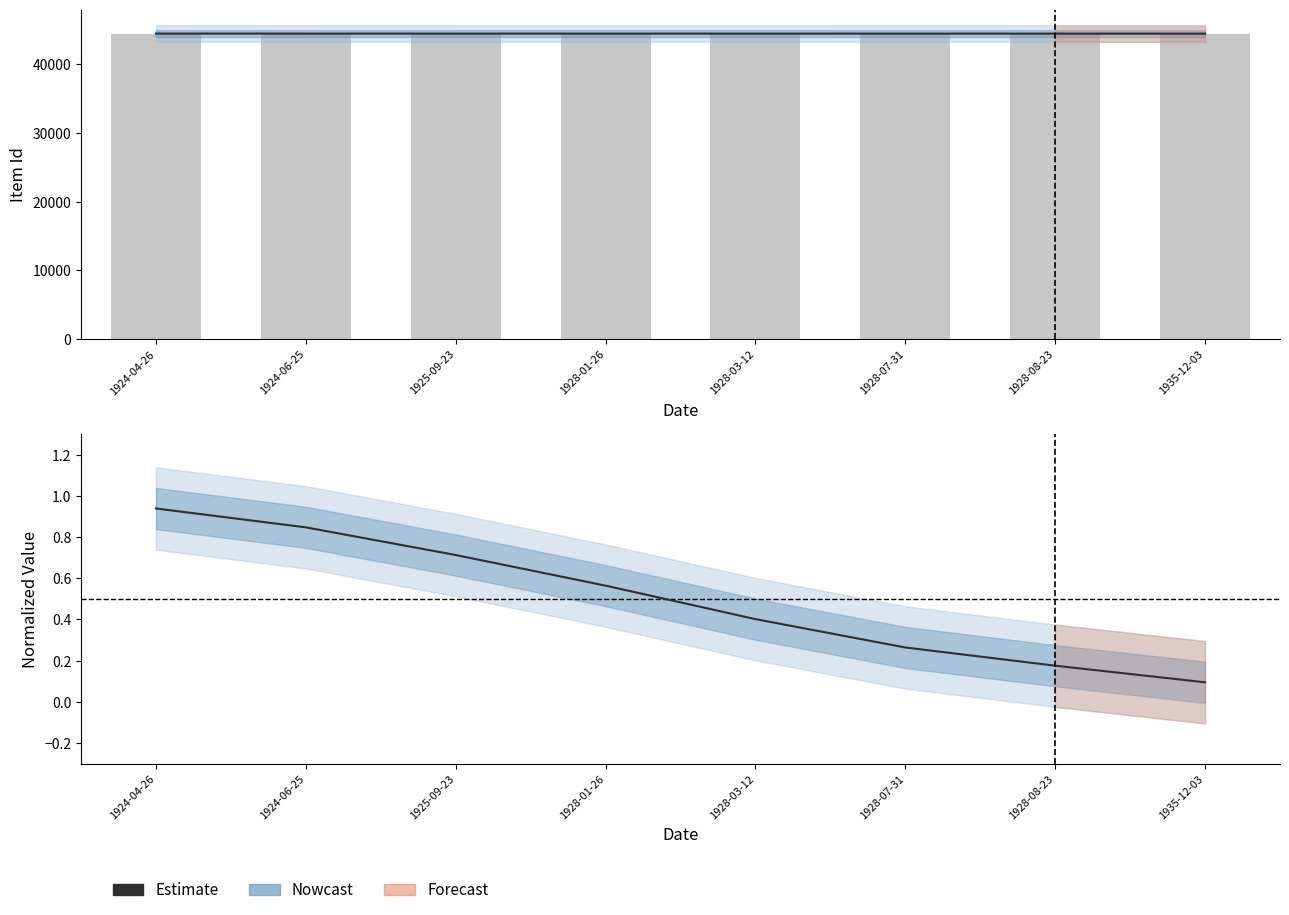

List the series in order of their overall mean, lowest first.

Estimate, Item Id (raw)